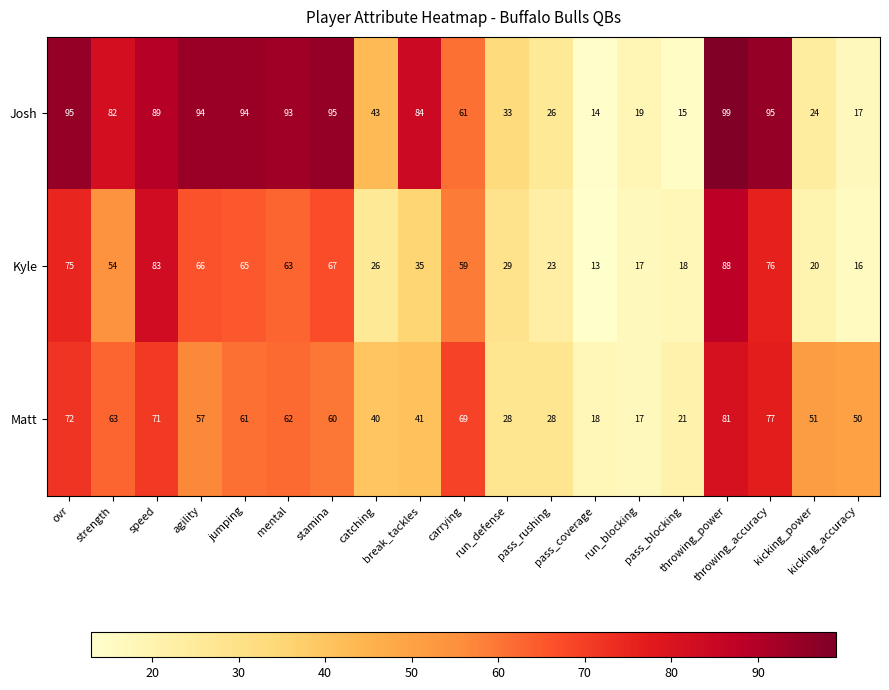

Which series has the largest range (max minus min)?

Josh